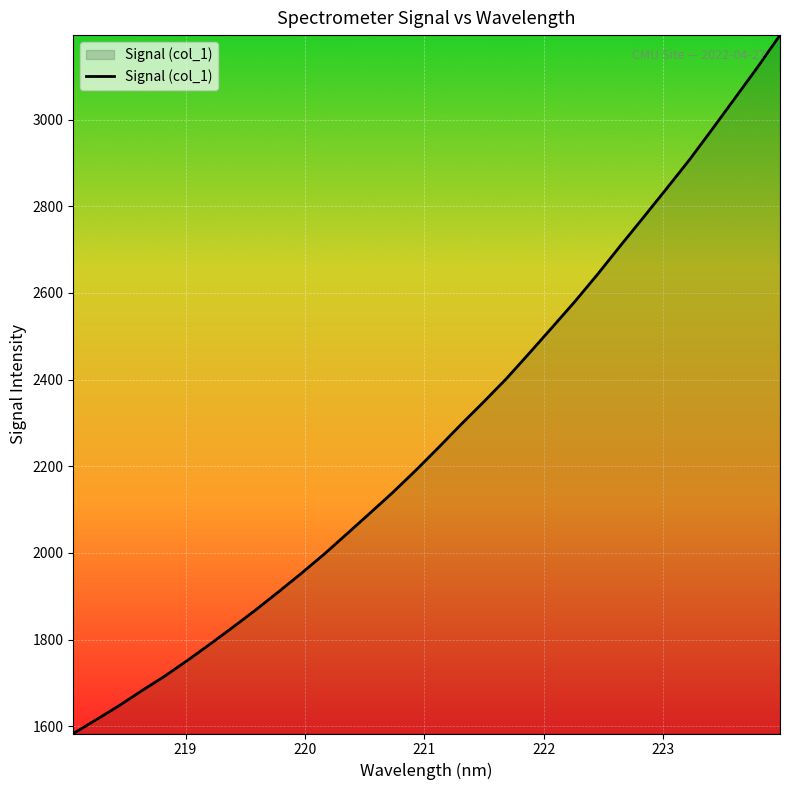

What is the smallest value displayed?

1583.4